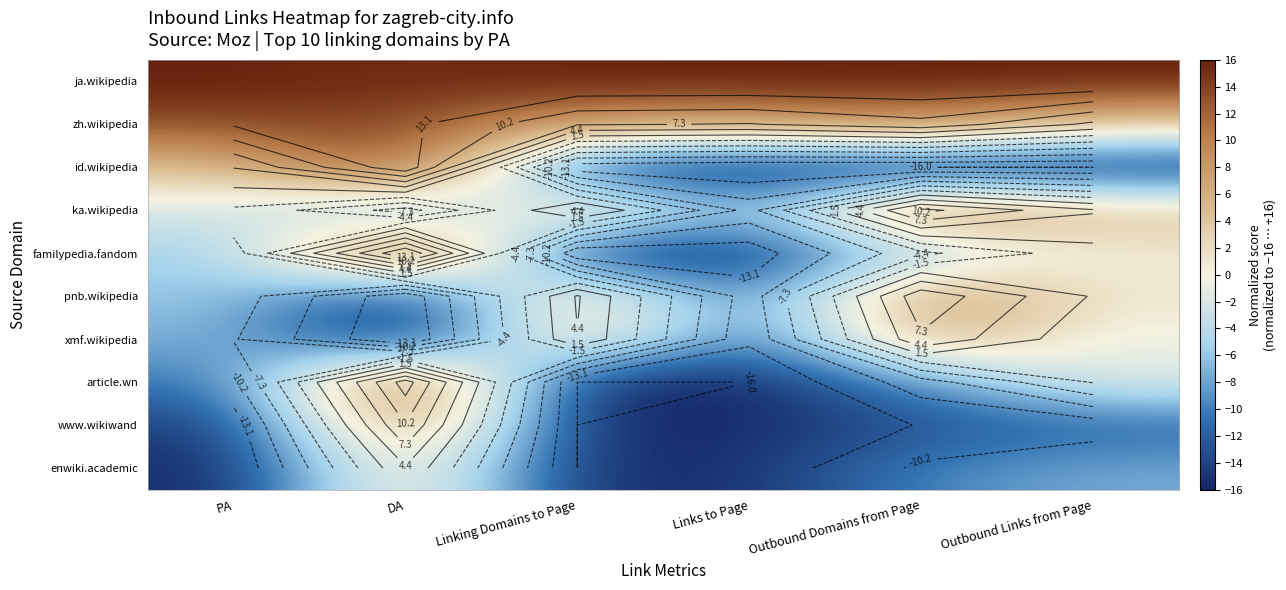

Which label corresponds to the smallest value in the chart?

Outbound Domains from Page